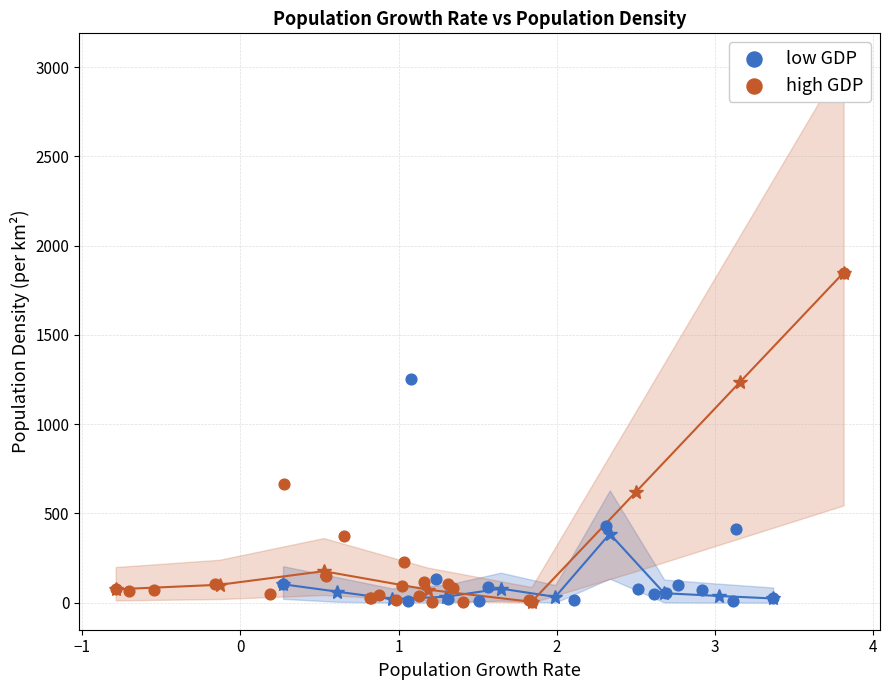

Which series contains the highest Y value?

high GDP